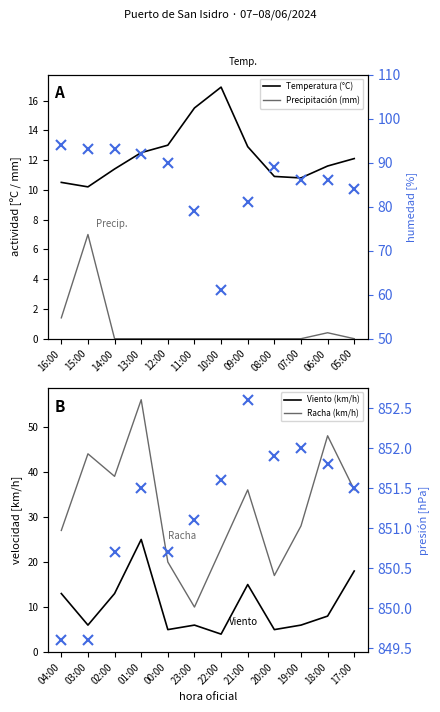

Reading right to left, list all the values displayed in this chart.

Temperatura (°C): 12.1	11.6	10.8	10.9	12.9	16.9	15.5	13.0	12.5	11.4	10.2	10.5
Precipitación (mm): 0.0	0.4	0.0	0.0	0.0	0.0	0.0	0.0	0.0	0.0	7.0	1.4
Viento (km/h): 18.0	8.0	6.0	5.0	15.0	4.0	6.0	5.0	25.0	13.0	6.0	13.0
Racha (km/h): 36.0	48.0	28.0	17.0	36.0	23.0	10.0	20.0	56.0	39.0	44.0	27.0
Humedad (%): 84.0	86.0	86.0	89.0	81.0	61.0	79.0	90.0	92.0	93.0	93.0	94.0
Presión (hPa): 851.5	851.8	852.0	851.9	852.6	851.6	851.1	850.7	851.5	850.7	849.6	849.6